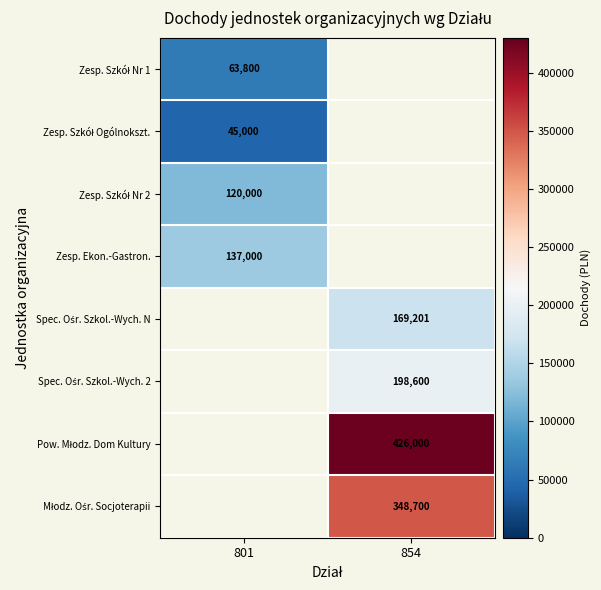

Which label corresponds to the largest value in the chart?

854